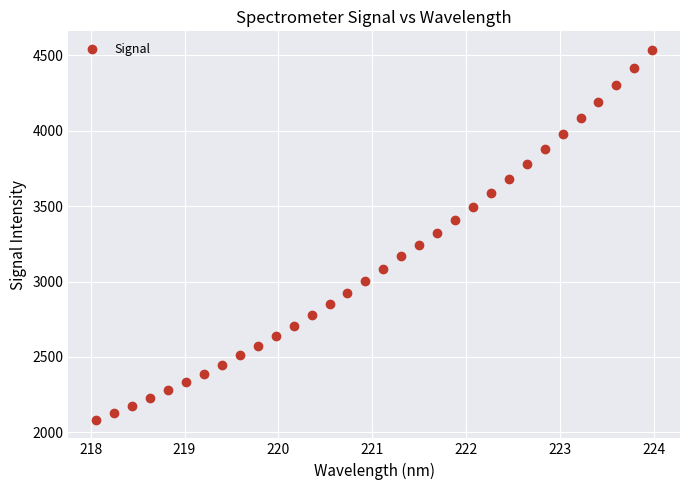

What is the range of X values (max minus min)?

5.9